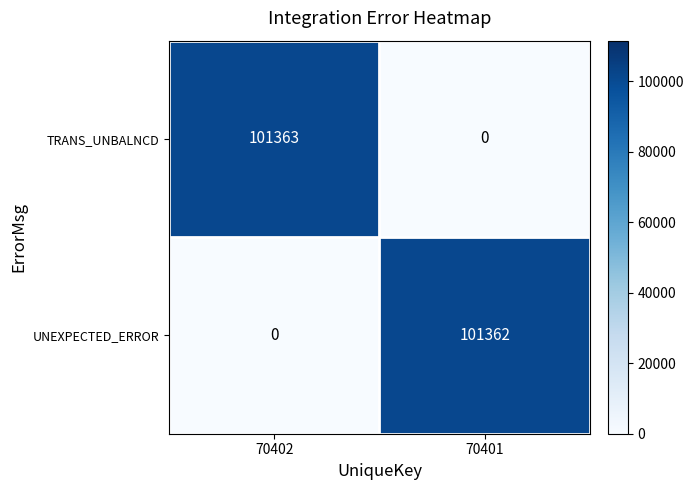

Rank the series at 70402 from highest to lowest value.

TRANS_UNBALNCD, UNEXPECTED_ERROR